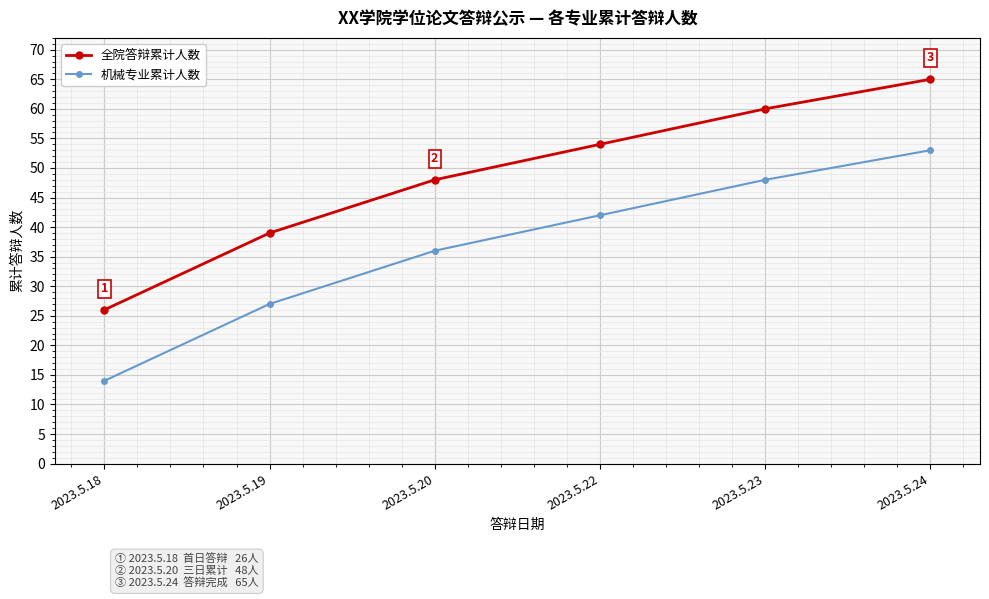

Count the number of data series in this chart.

2